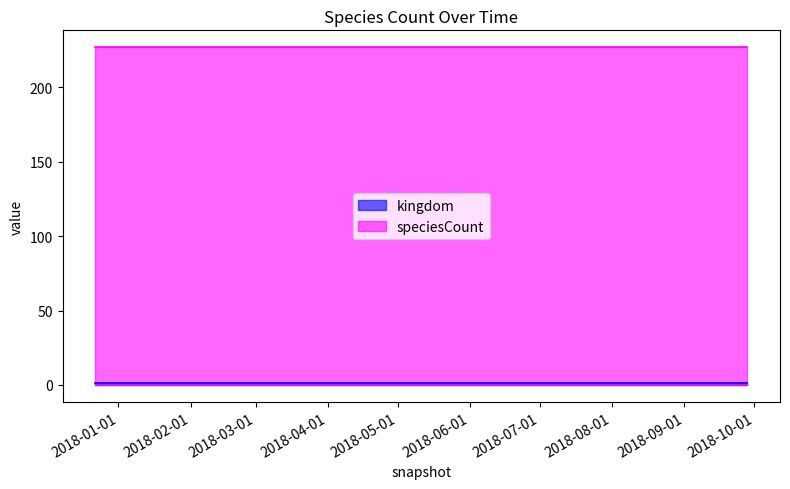

Reading right to left, list all the values displayed in this chart.

kingdom: 2018-09-28=1	2018-07-11=1	2018-04-09=1	2017-12-22=1
speciesCount: 2018-09-28=227	2018-07-11=227	2018-04-09=227	2017-12-22=227